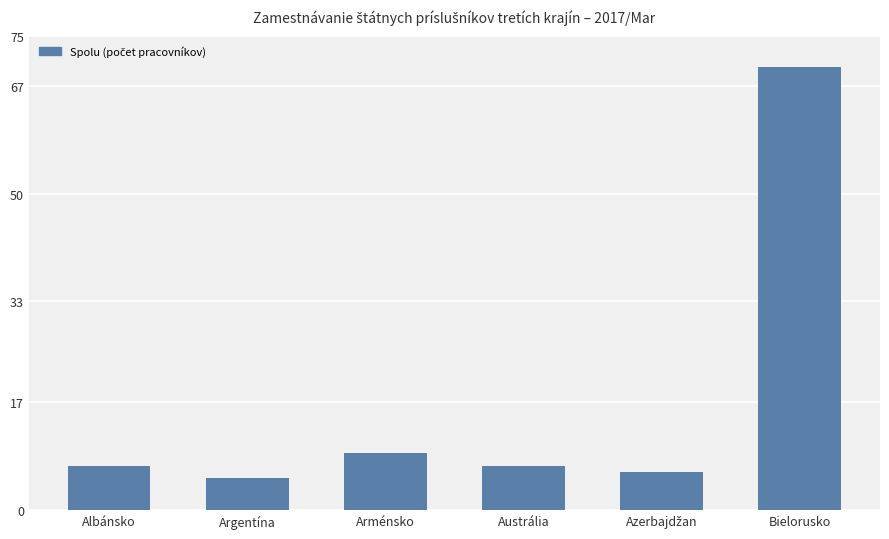

Does the chart contain stacked bars?

No